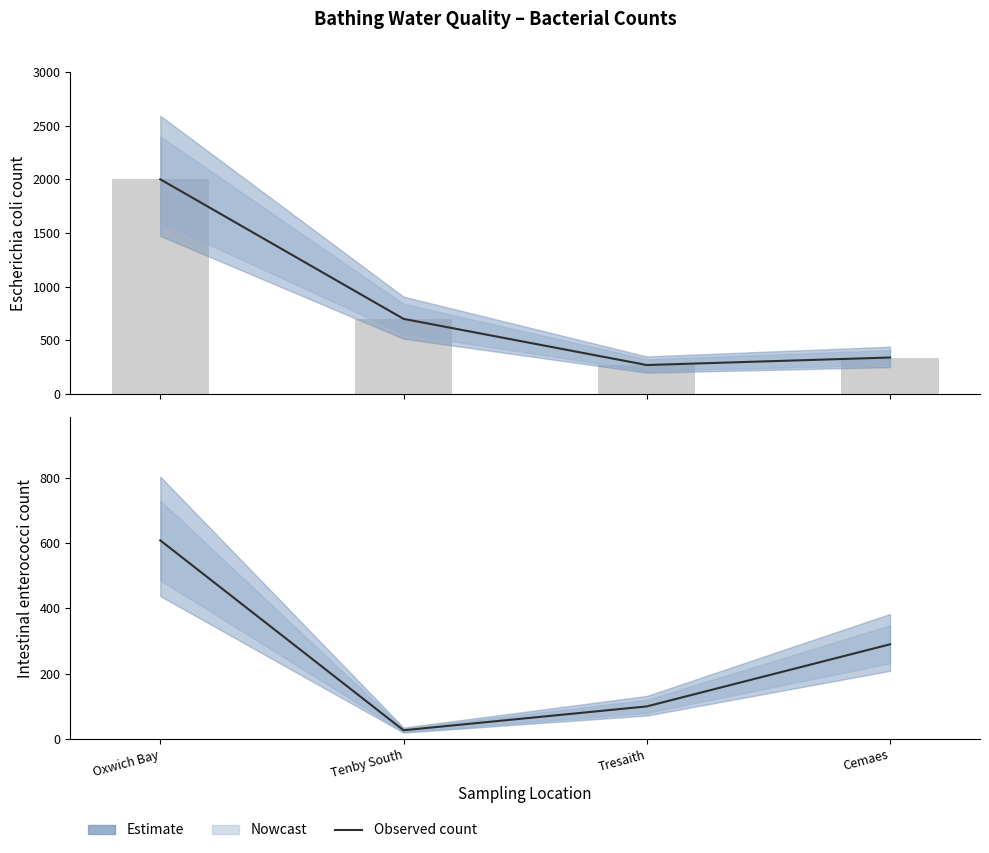

How many data points in intestinal enterococci count are above 290?

1